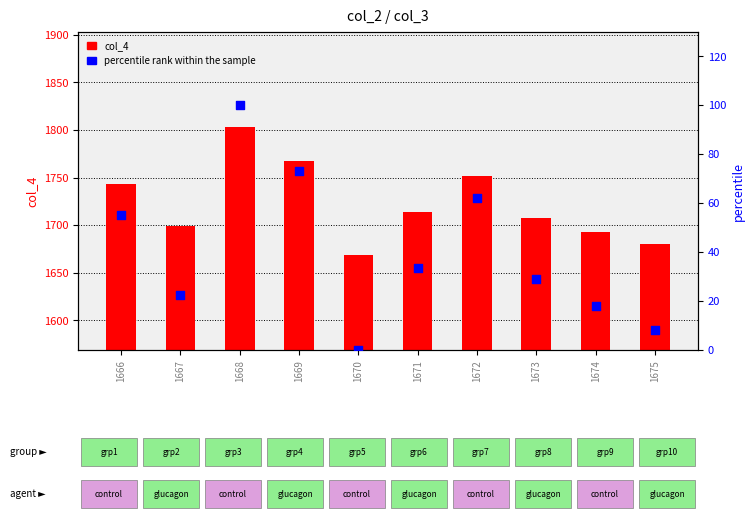

Which series has the widest spread of Y values?

col_4